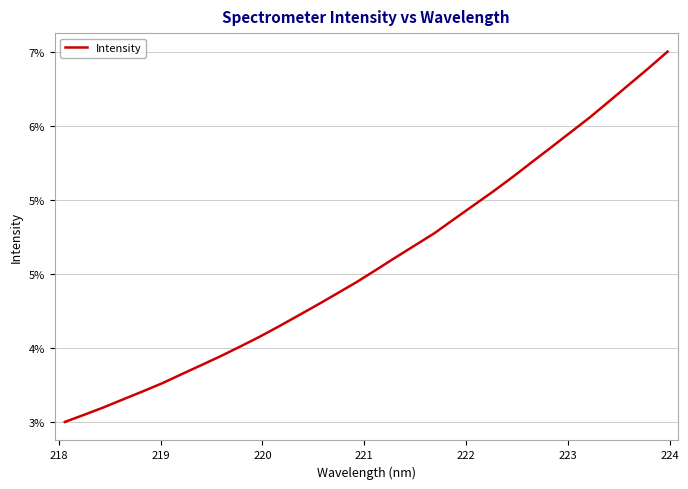

Does the chart have visible grid lines?

Yes